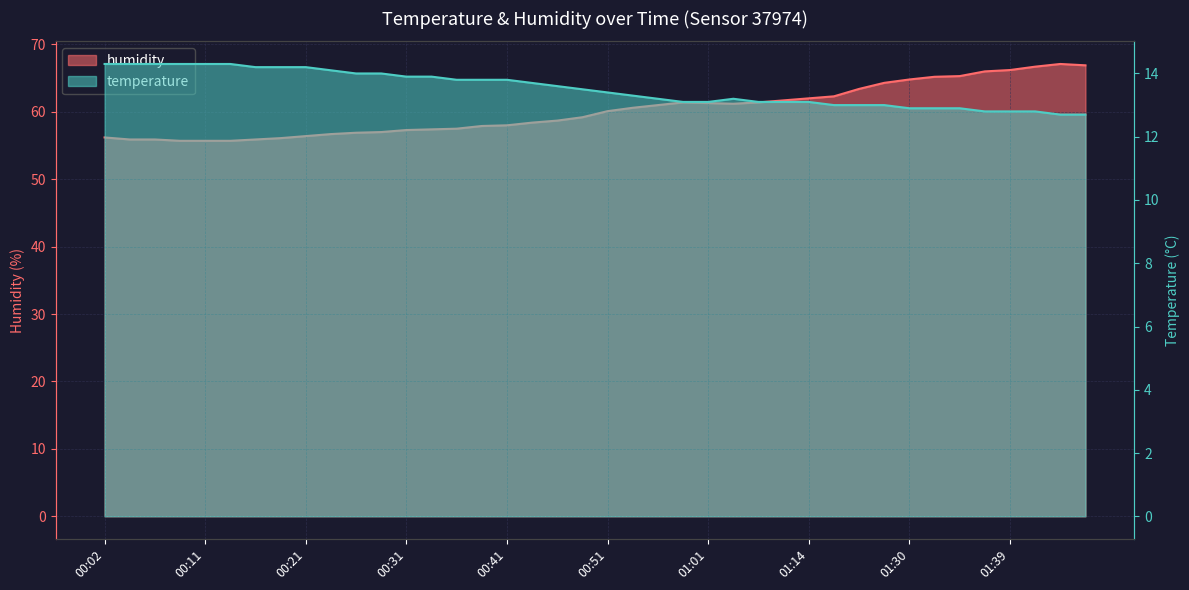

Rank the series by their average value, from lowest to highest.

temperature, humidity